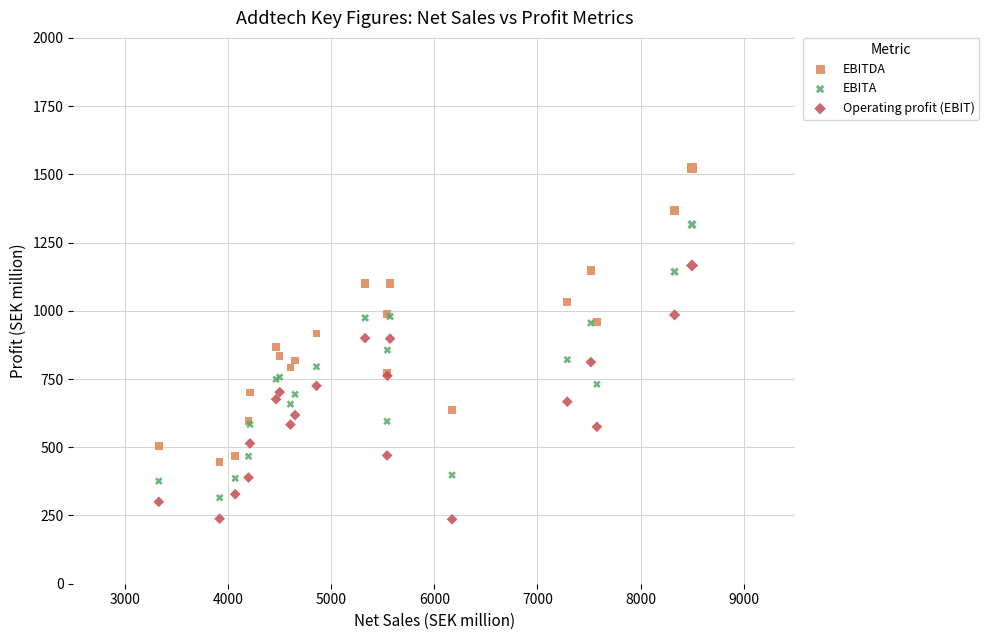

What is the X range (max minus min) for the scatter plot?

5169